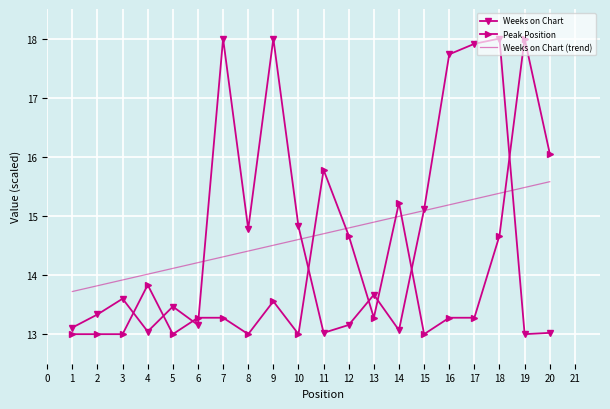

What are all the series names shown in the legend?

Weeks on Chart, Peak Position, Weeks on Chart (trend)